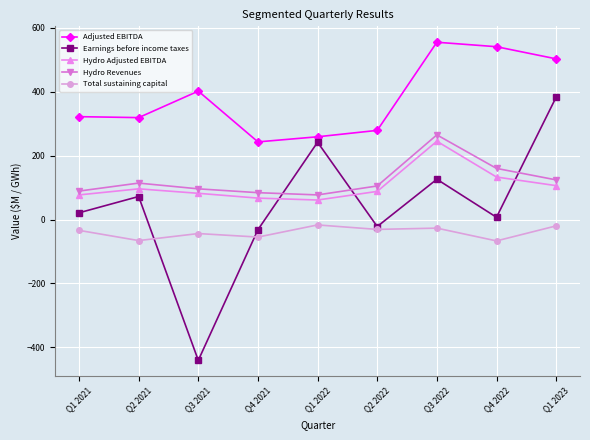

Which series has the largest range (max minus min)?

Earnings before income taxes